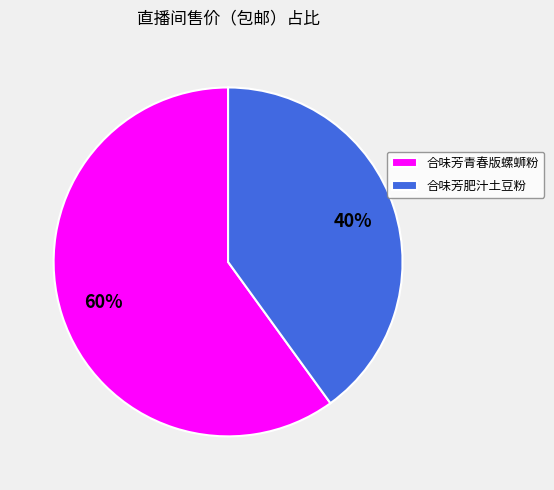

To the nearest percent, what is the average slice percentage?

50%